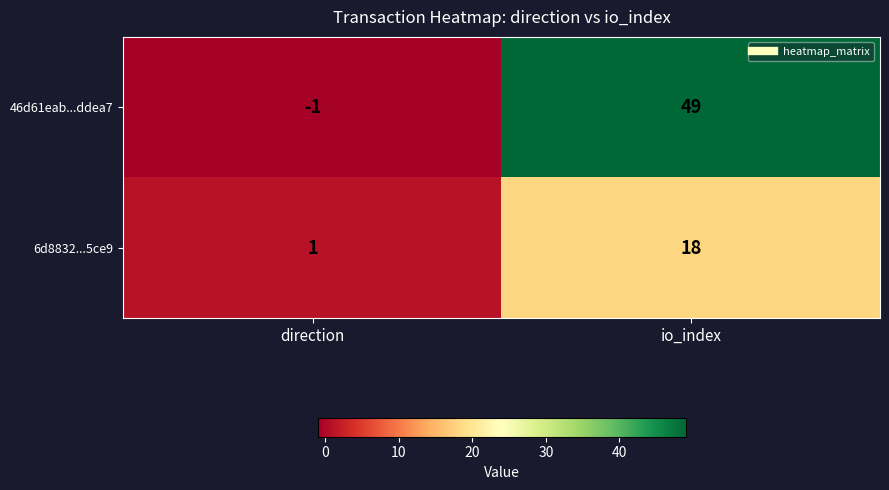

List the series in order of their peak value, highest first.

46d61eab...ddea7, 6d8832...5ce9